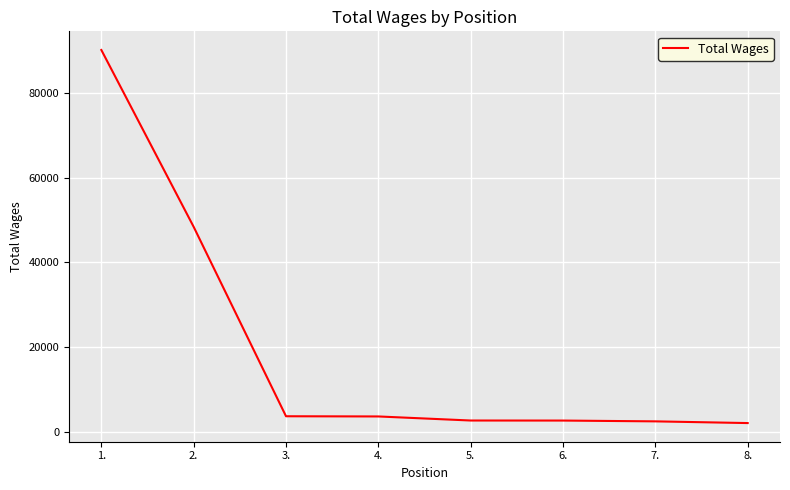

Is this an area chart (filled region under the line)?

No